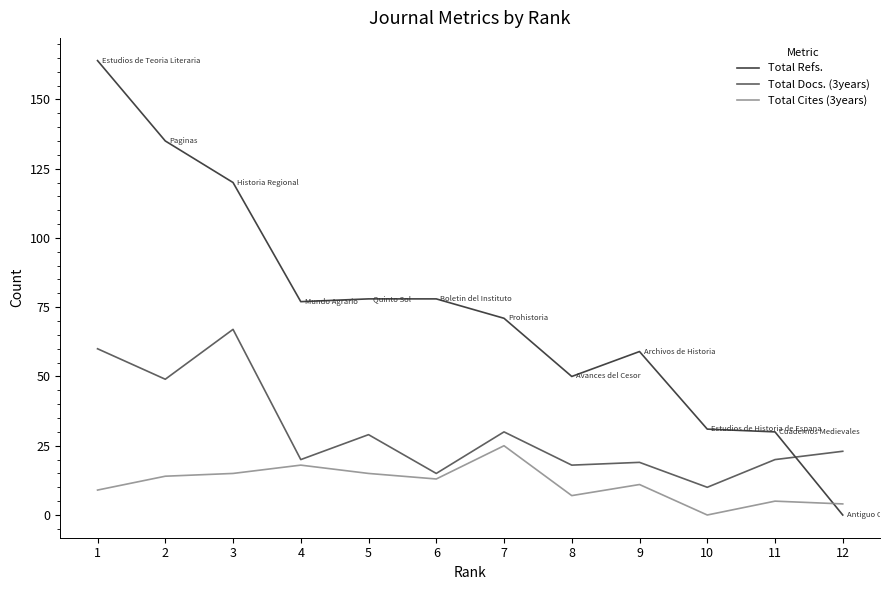

Which category has the highest value in the Total Docs. (3years) series?

3